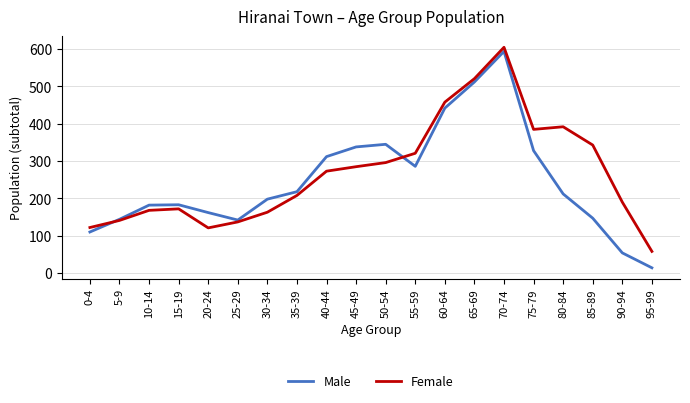

What is the greatest value displayed?

605